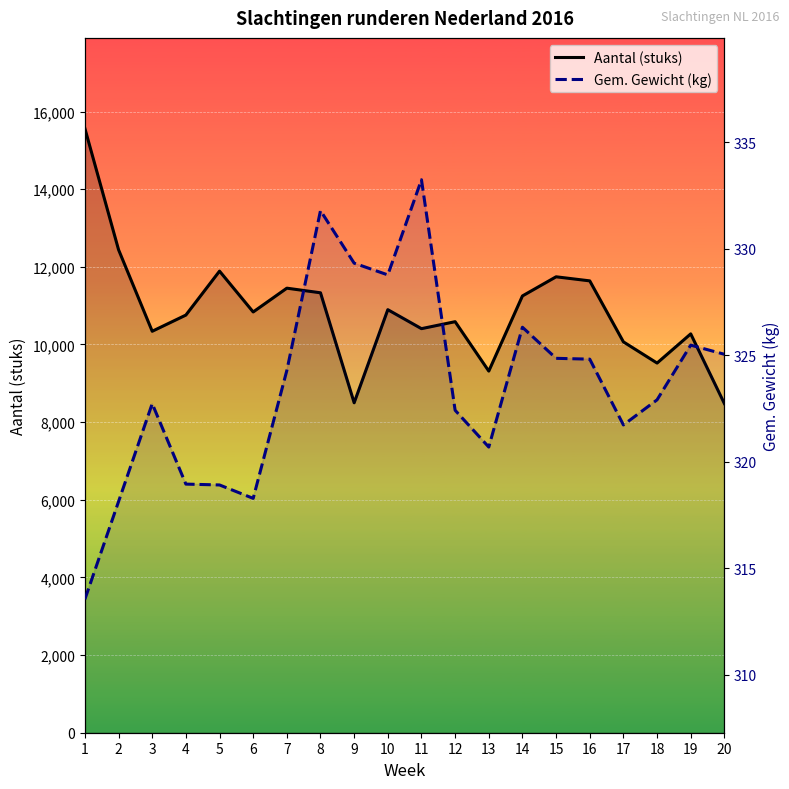

The value of Gem. Gewicht (kg) at 15 is 324.9. True or false?

True